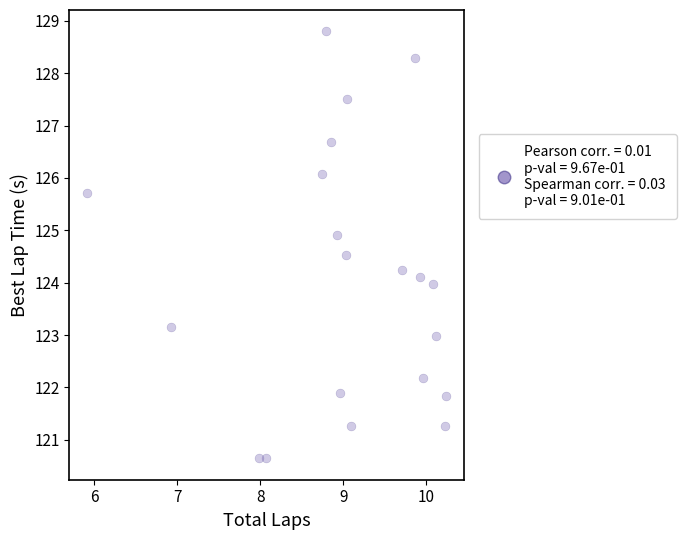

What is the range of X values (max minus min)?

4.3